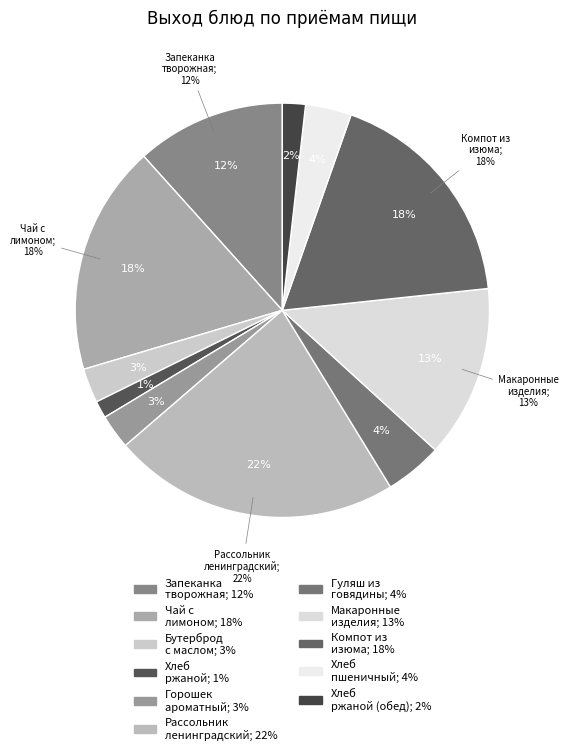

True or false: Запеканка из творога с молоком сгущеным accounts for 1% of the total.

False